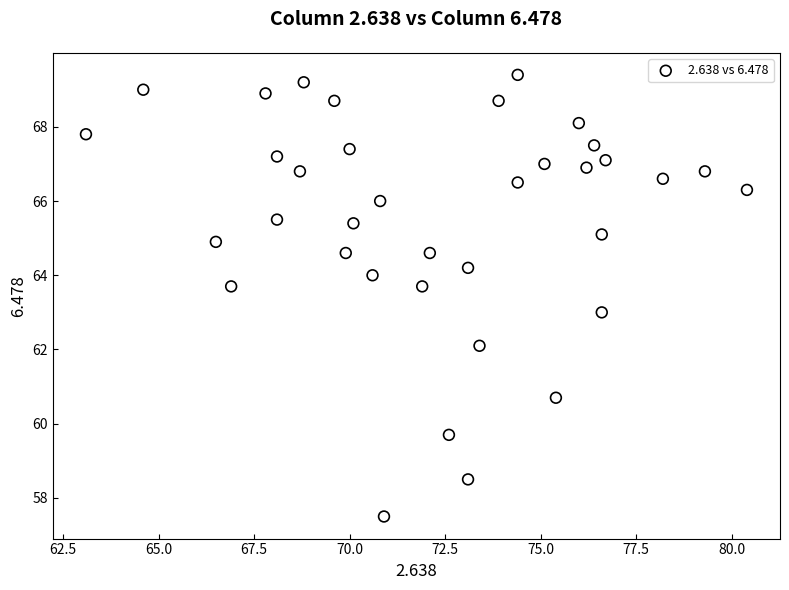

What is the range of X values (max minus min)?

17.3